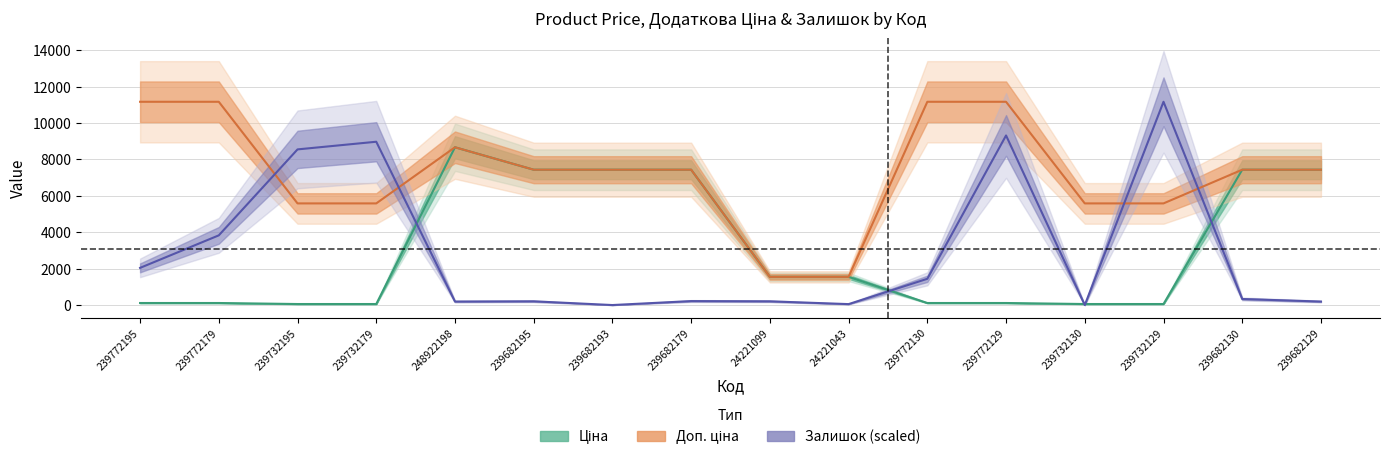

How many lines are shown in the chart?

3